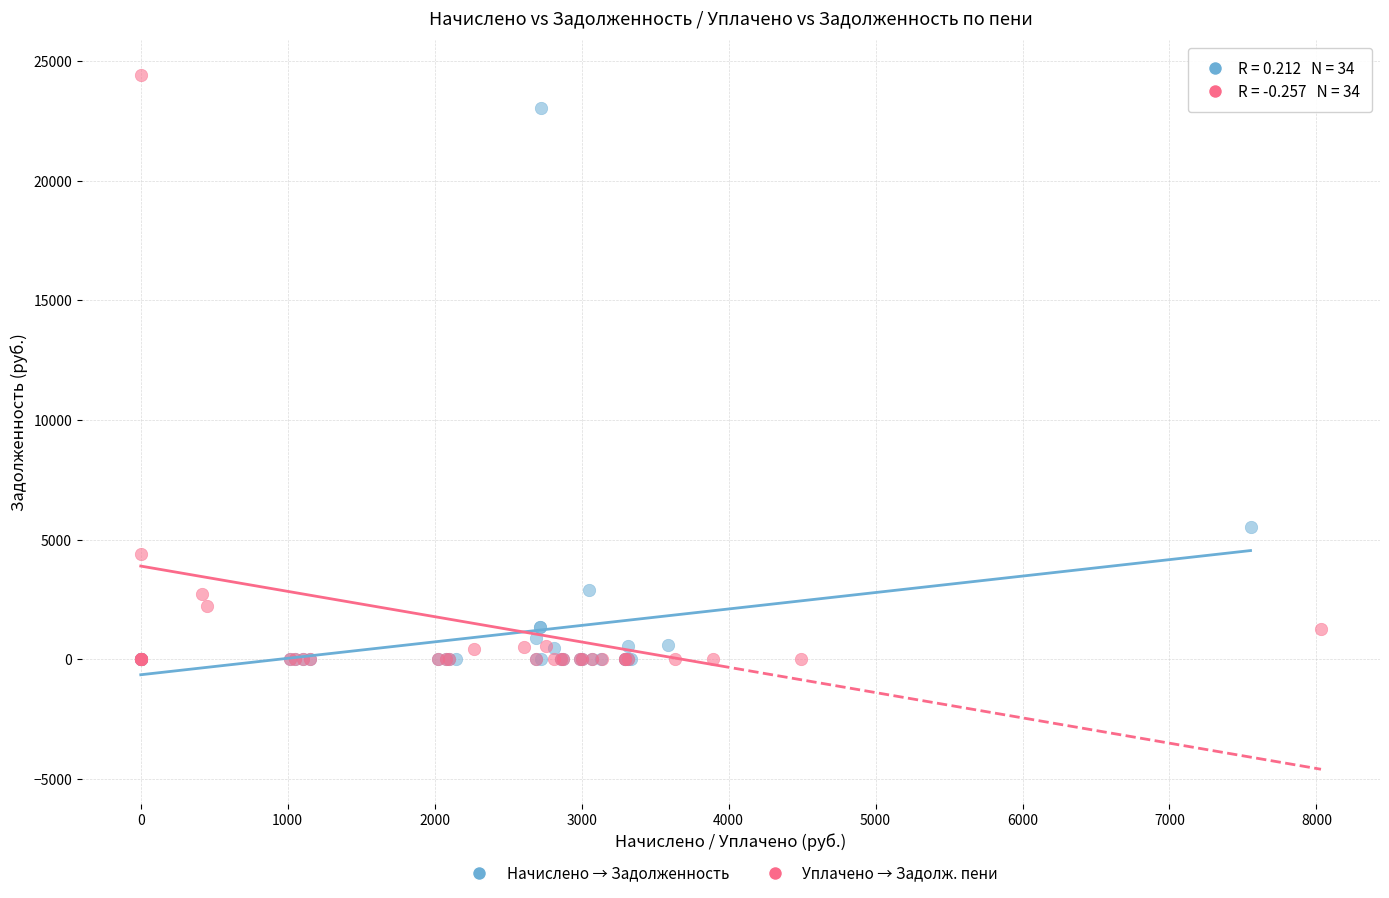

Which series has the widest spread of Y values?

Уплачено → Задолж. пени